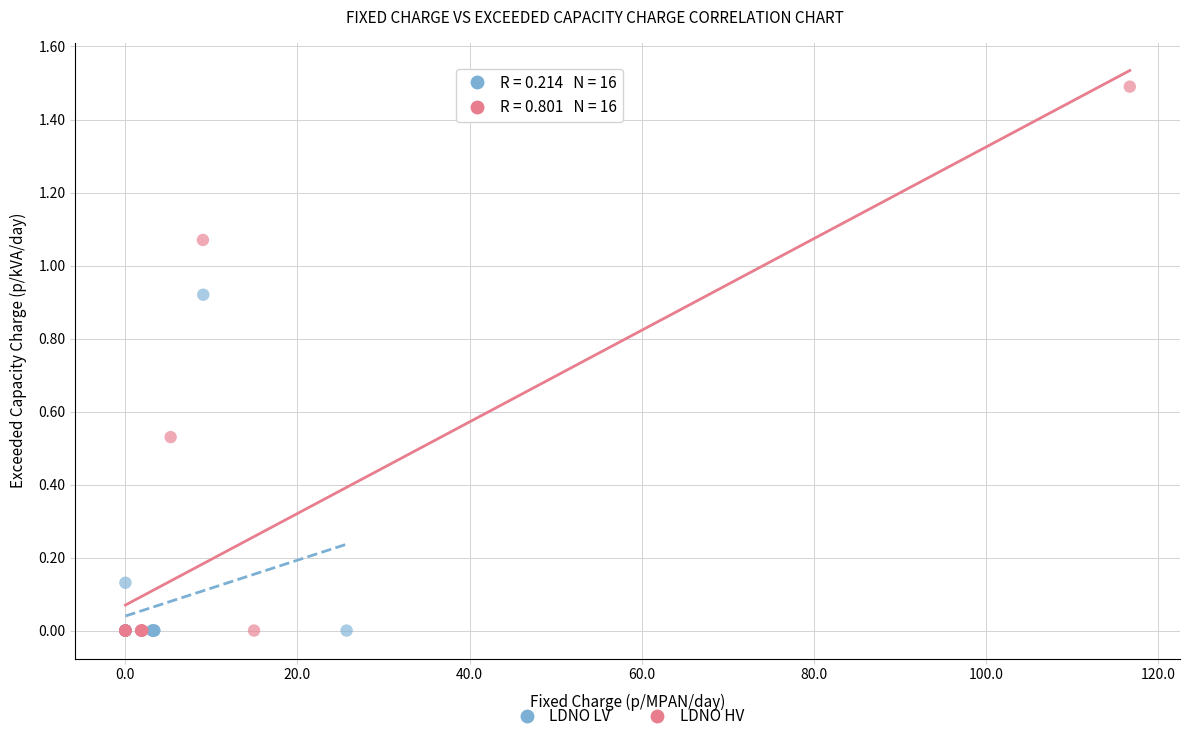

Which series contains the highest Y value?

LDNO HV